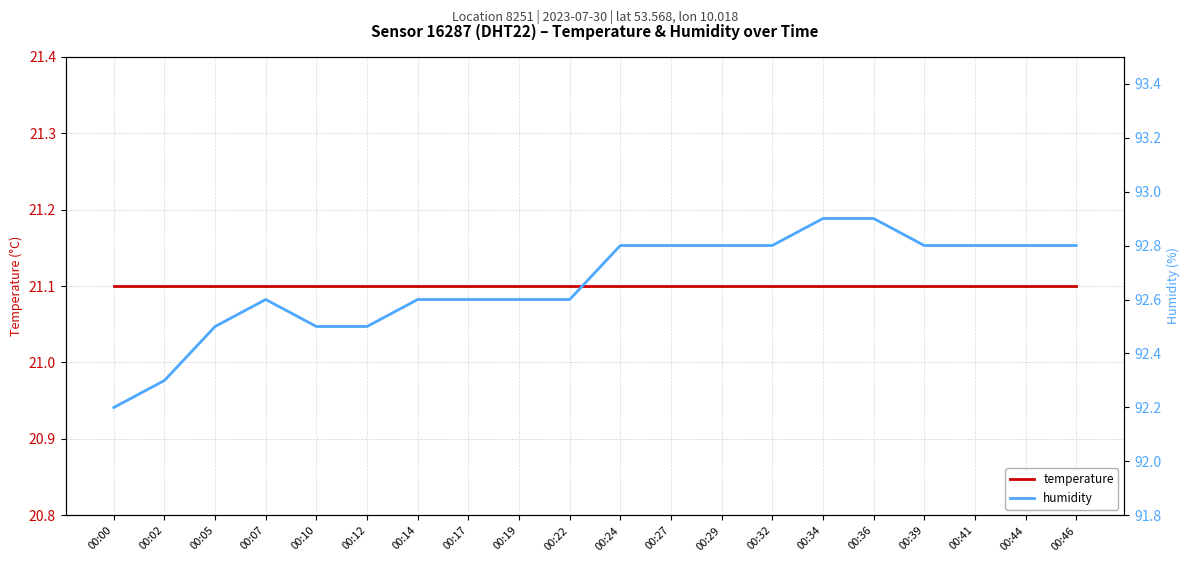

Read the humidity value at 00:39.

92.8